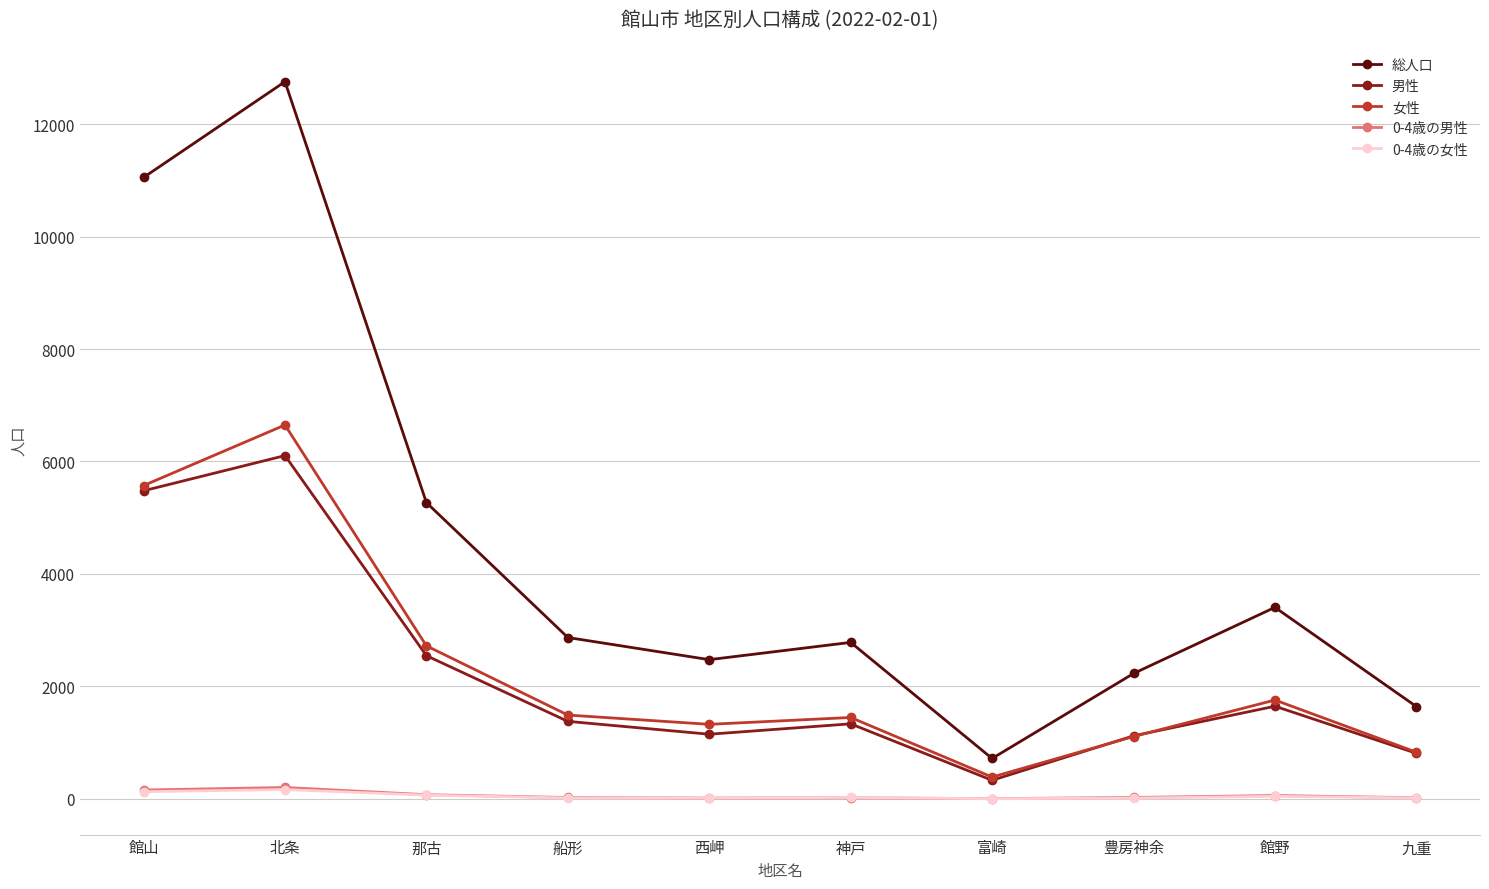

What is the spread (max minus min) of values at 豊房神余?

2215